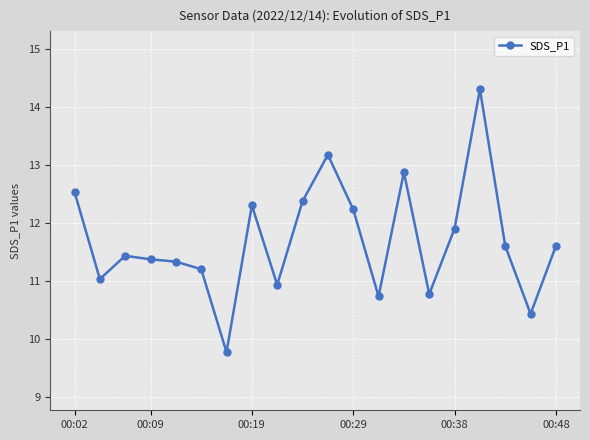

What is the maximum value shown in the chart?

14.3